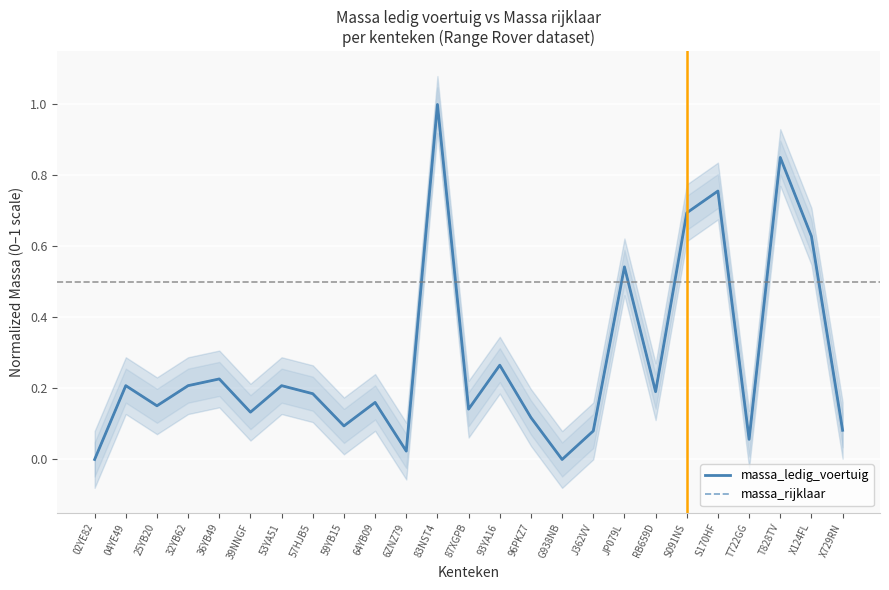

True or false: massa_rijklaar and massa_ledig_voertuig cross at least once.

False